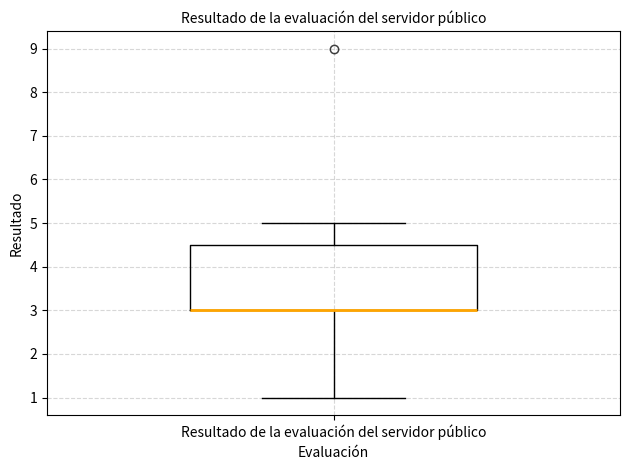

Read this box plot against the y-axis: the position of the median line, the range covered by the box, and the ends of both whiskers. The values are not printed on the chart, so give them approximately, as read against the axis.

median 3.0 (drawn on the box's lower edge), box 3.0 to 4.5, whiskers 1.0 to 5.0